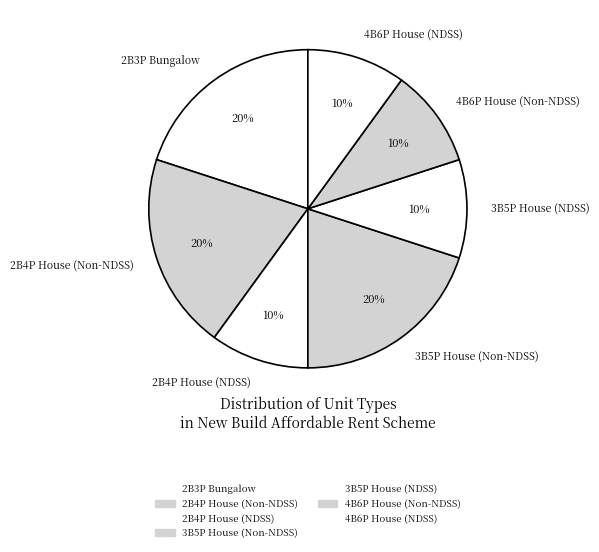

Combined, do 4B6P House (Non-NDSS) and 4B6P House (NDSS) account for over 50%?

No